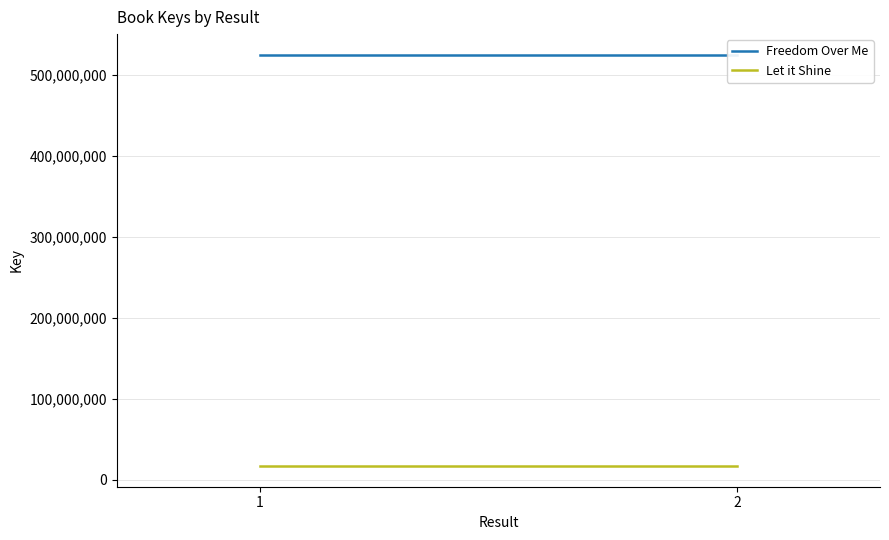

Rank the series at 1 from lowest to highest value.

Let it Shine, Freedom Over Me